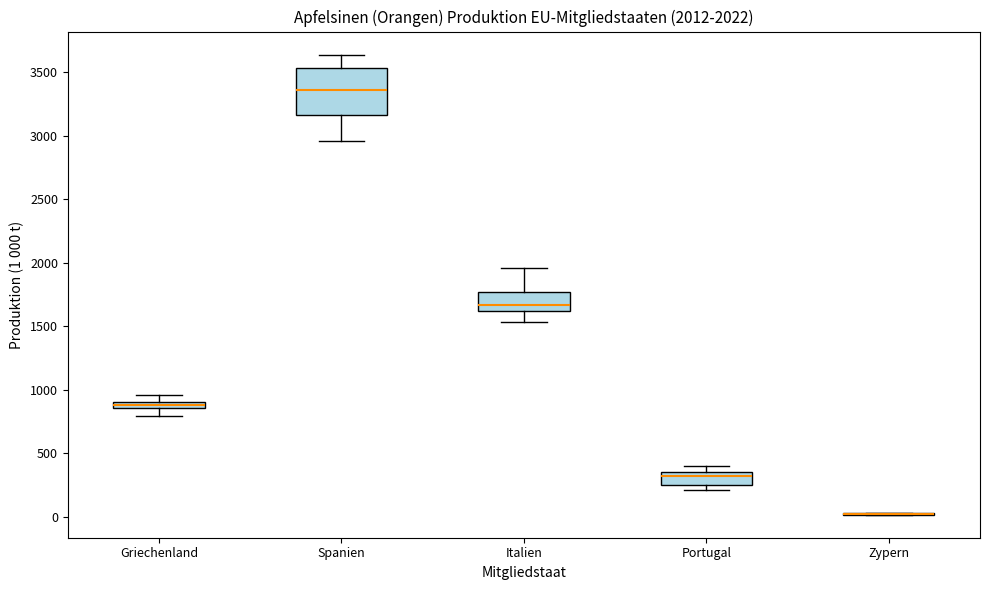

Which box is the tallest, from its lower edge to its upper edge?

Spanien